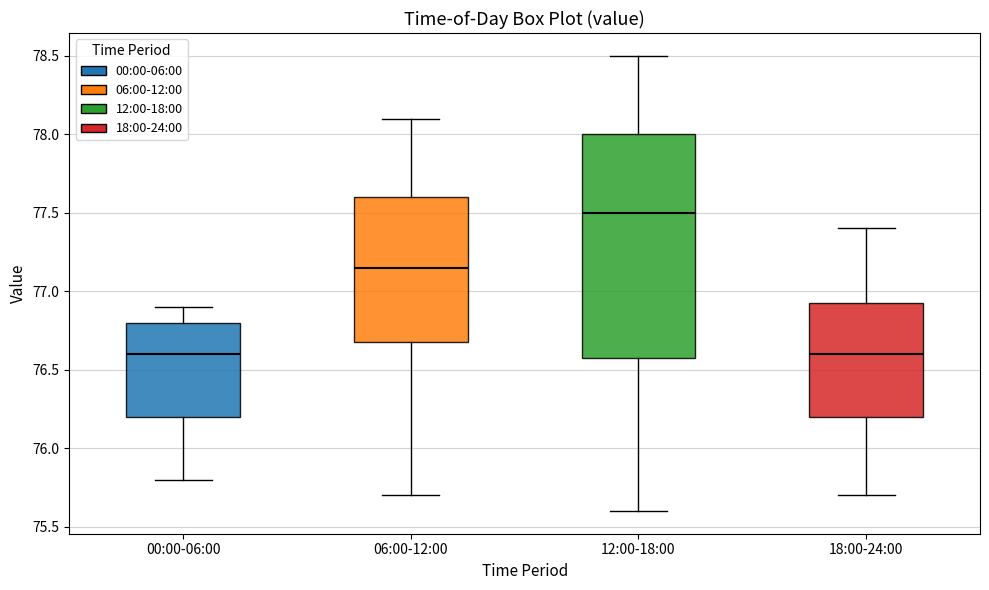

Reading left to right, transcribe this box plot: for each box, give where its median line is, the range the box spans, and where its two whiskers end, as read against the y-axis. The values are not printed on the chart, so give them approximately, as read against the axis.

00:00-06:00: median 76.60, box 76.20 to 76.80, whiskers 75.80 to 76.90
06:00-12:00: median 77.15, box 76.70 to 77.60, whiskers 75.70 to 78.10
12:00-18:00: median 77.50, box 76.60 to 78.00, whiskers 75.60 to 78.50
18:00-24:00: median 76.60, box 76.20 to 76.95, whiskers 75.70 to 77.40